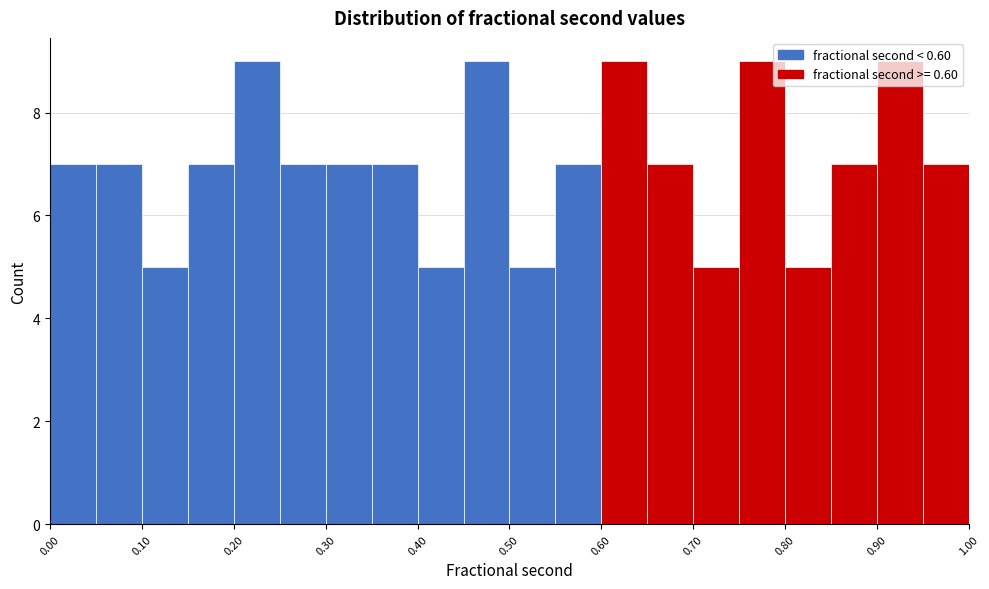

Reading left to right, list every bar in this chart as the range it spans on the x-axis followed by its height. The values are not printed on the chart, so give them approximately, as read against the axis.

0.00 to 0.05: 7
0.05 to 0.10: 7
0.10 to 0.15: 5
0.15 to 0.20: 7
0.20 to 0.25: 9
0.25 to 0.30: 7
0.30 to 0.35: 7
0.35 to 0.40: 7
0.40 to 0.45: 5
0.45 to 0.50: 9
0.50 to 0.55: 5
0.55 to 0.60: 7
0.60 to 0.65: 9
0.65 to 0.70: 7
0.70 to 0.75: 5
0.75 to 0.80: 9
0.80 to 0.85: 5
0.85 to 0.90: 7
0.90 to 0.95: 9
0.95 to 1.00: 7